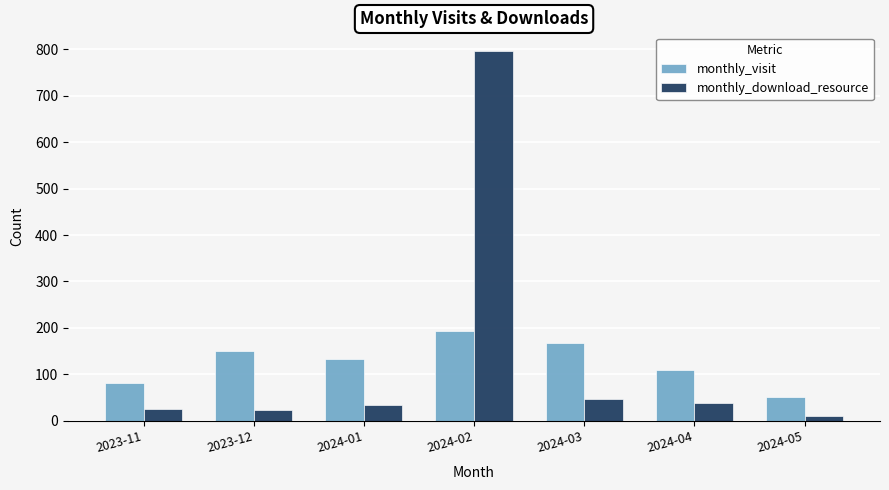

The value of monthly_visit at 2023-11 is 49. True or false?

False